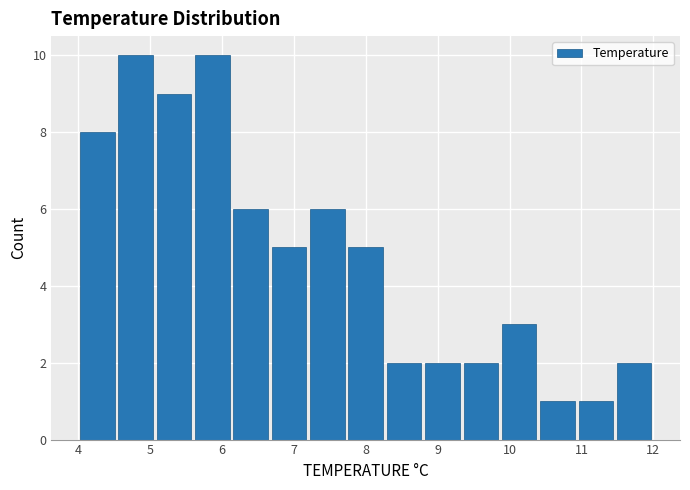

Reading left to right, transcribe this chart: for each bar, give the range it covers on the x-axis and its height. Neither the bar edges nor the heights are printed on the chart, so give them approximately, as read against the axes.

4.0 to 4.5: 8
4.5 to 5.1: 10
5.1 to 5.6: 9
5.6 to 6.1: 10
6.1 to 6.7: 6
6.7 to 7.2: 5
7.2 to 7.7: 6
7.7 to 8.3: 5
8.3 to 8.8: 2
8.8 to 9.3: 2
9.3 to 9.9: 2
9.9 to 10.4: 3
10.4 to 10.9: 1
10.9 to 11.5: 1
11.5 to 12.0: 2